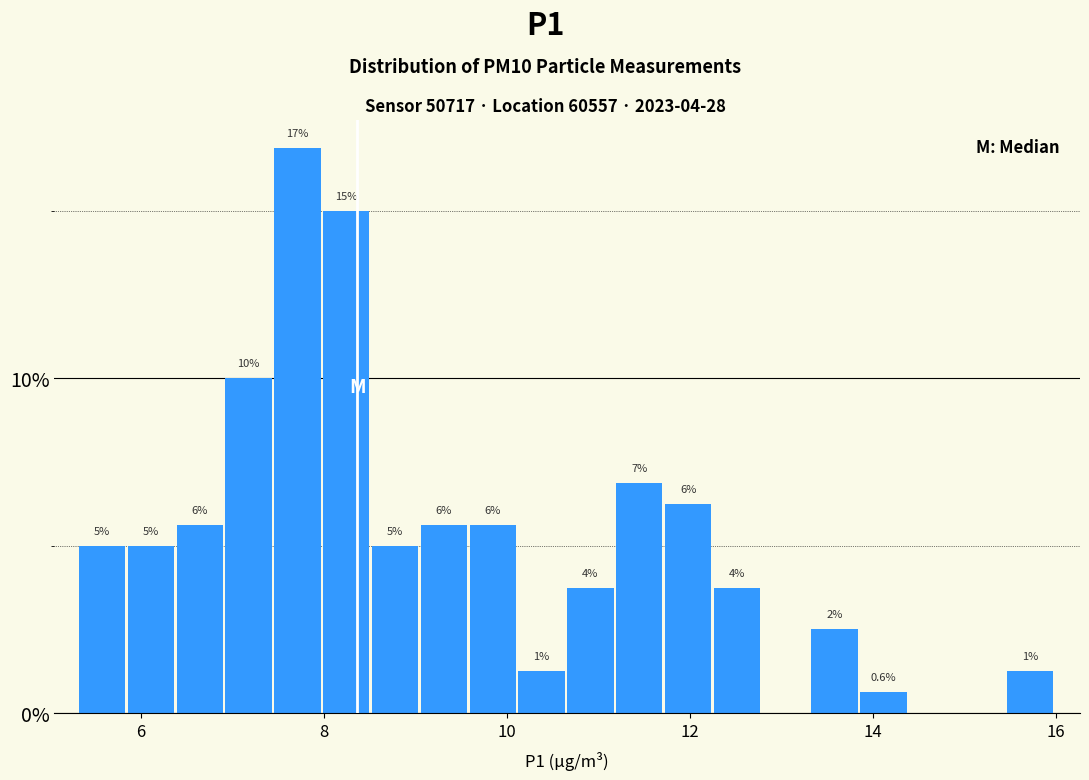

Around what value on the x-axis is the tallest bar? Give the approximate position of its centre, as read against the axis.

7.8